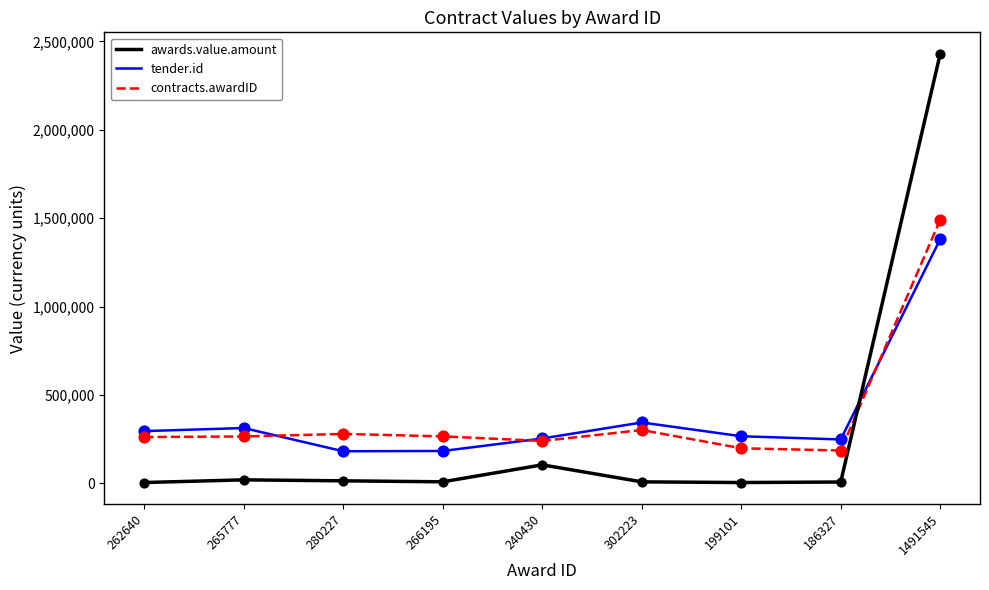

Which series changed the most between 262640 and 1491545?

awards.value.amount